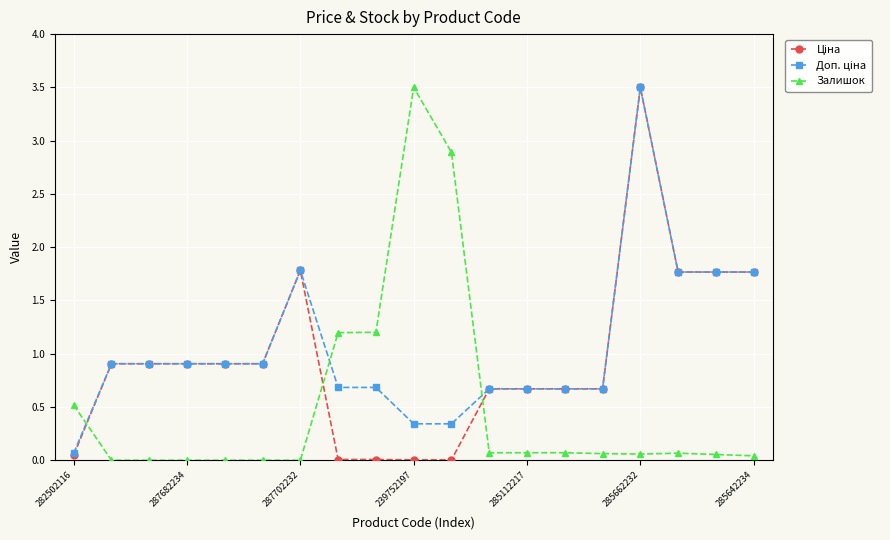

What is the highest value of the Залишок series?

3.5